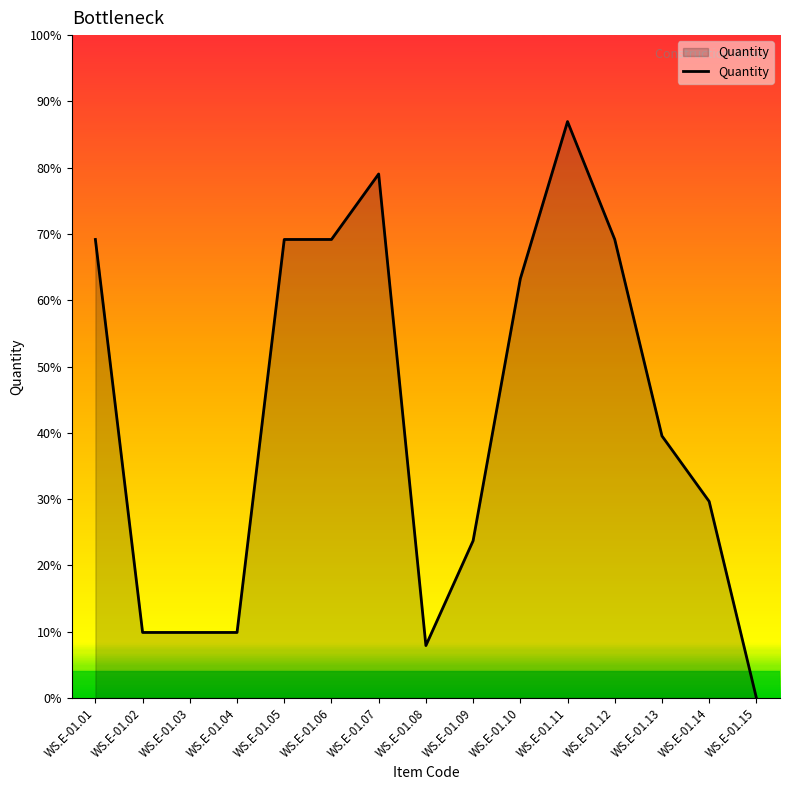

Does the chart display data point markers on the line(s)?

No